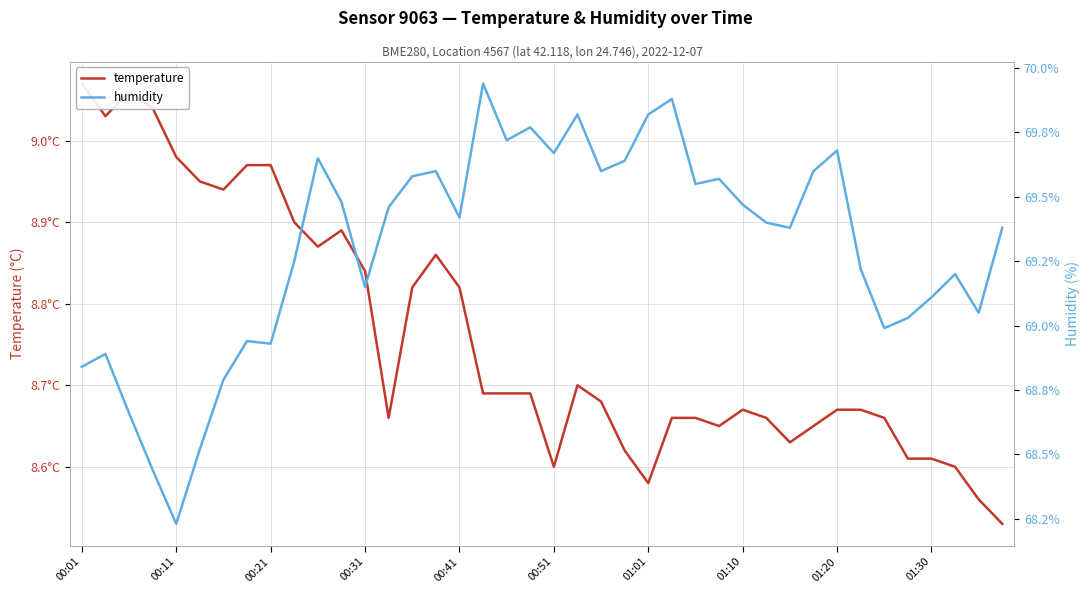

List the series in order of their overall mean, lowest first.

temperature, humidity